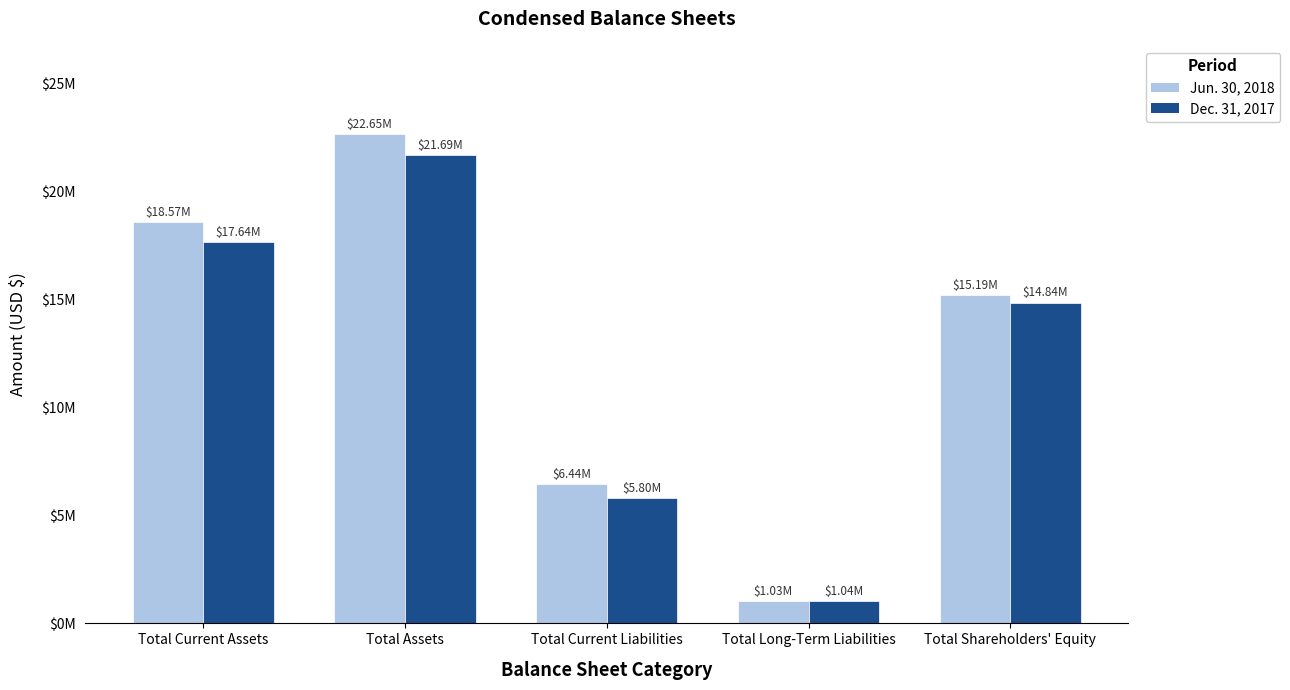

What is the spread (max minus min) of values at Total Current Assets?

933000